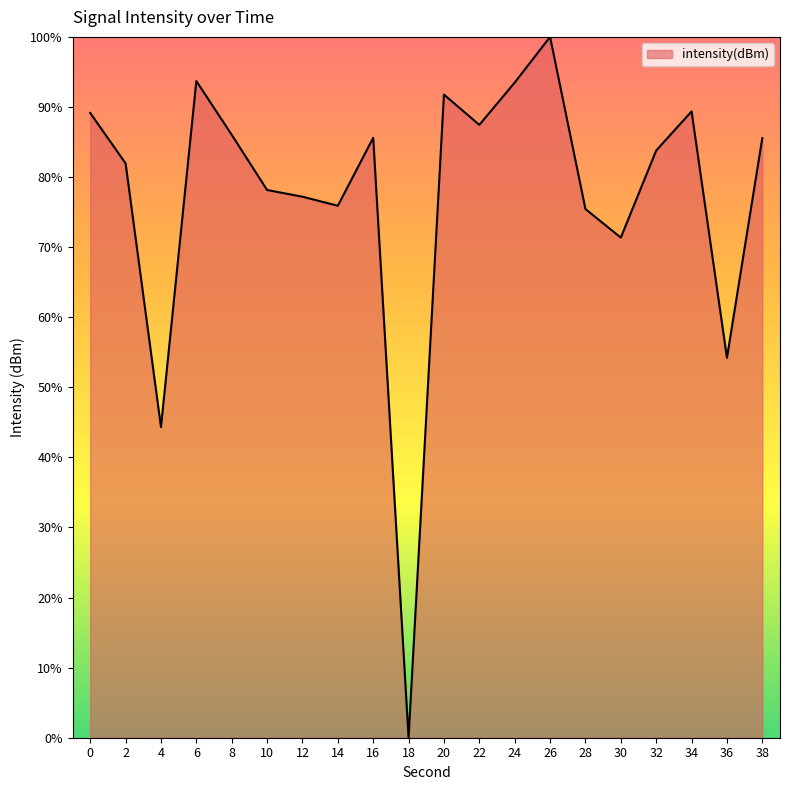

What is the greatest value displayed?

100.0